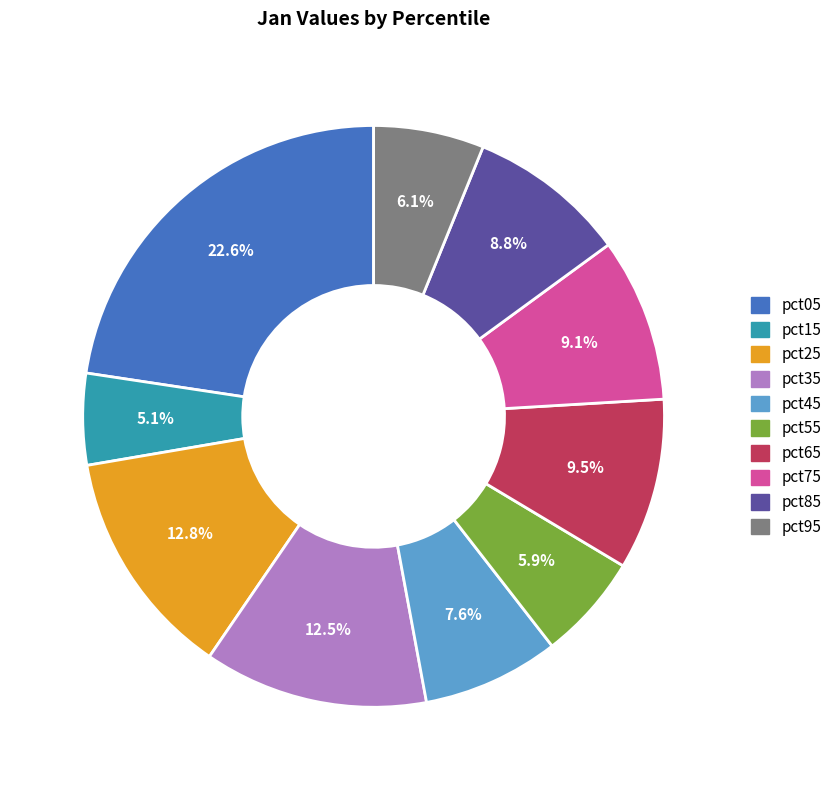

What portion of the pie excludes pct45?

92.4%